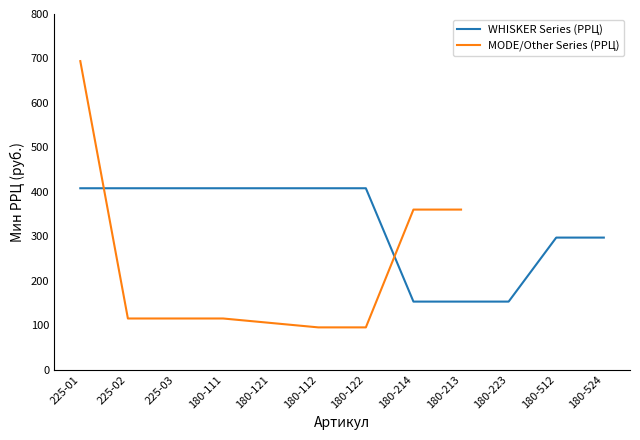

True or false: WHISKER Series (РРЦ) has more than 2 interior local peaks.

False